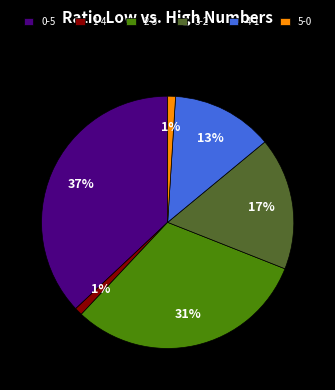

To the nearest percent, what is the difference between the largest and smallest slice percentages?

36%